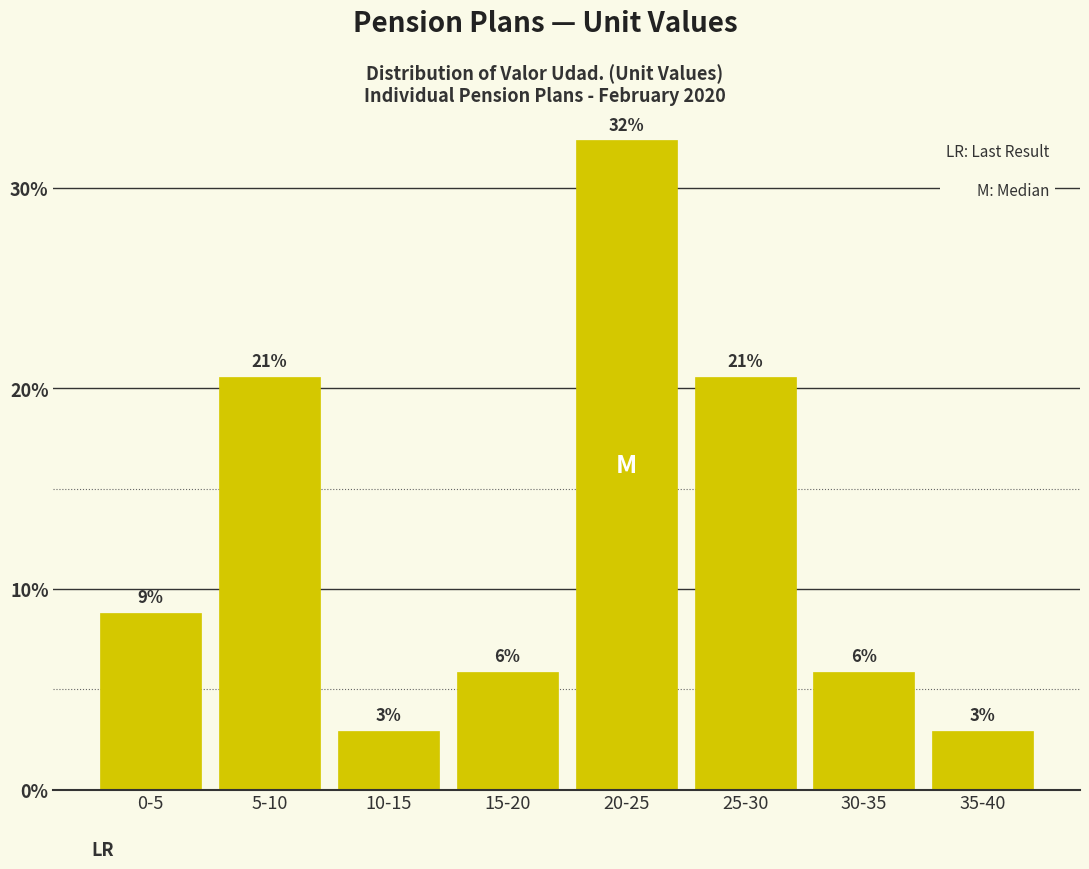

How many bars are there in total?

8